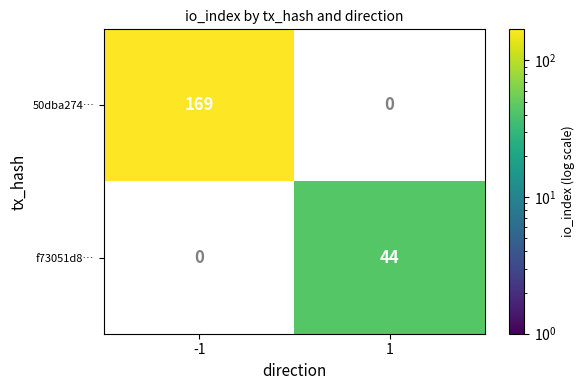

List the series in order of their peak value, highest first.

50dba274…, f73051d8…